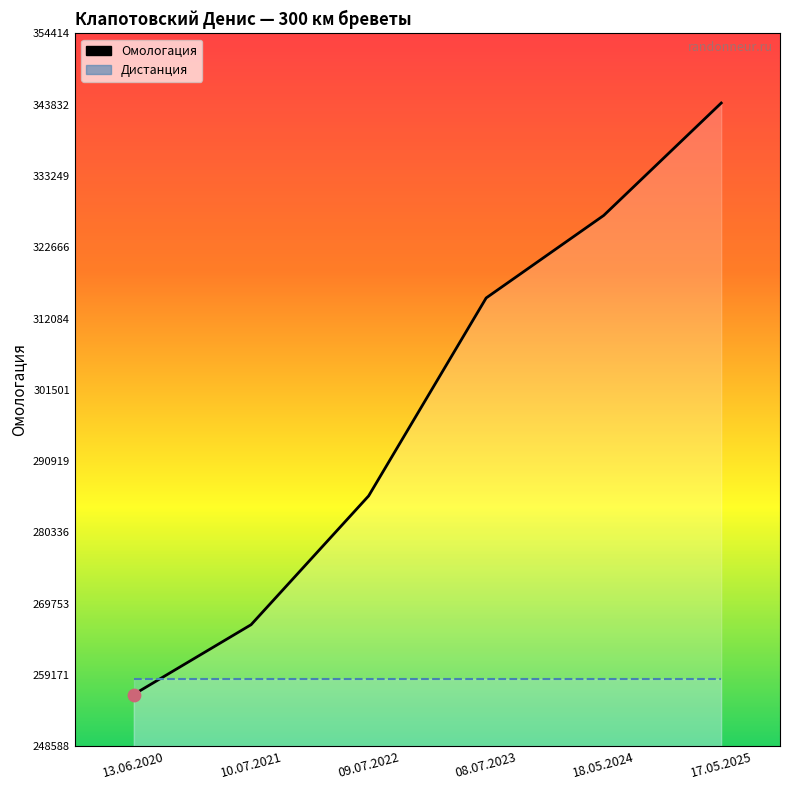

What is the total value across all series at 08.07.2023?

573740.7